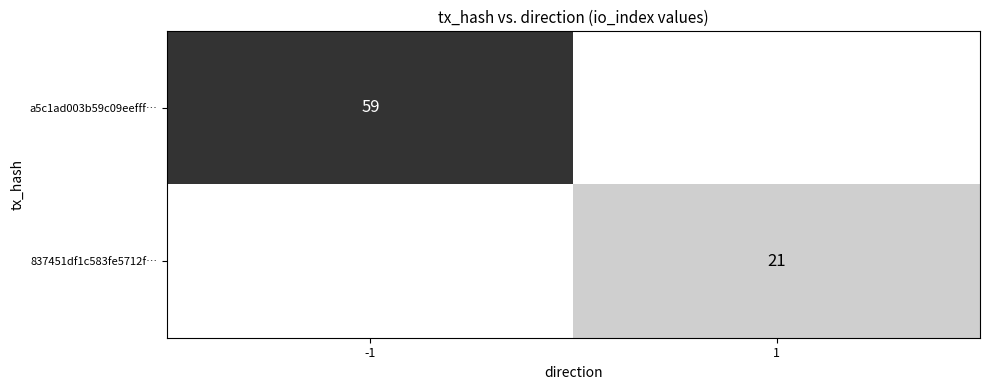

At how many categories does at least one series exceed 27?

1